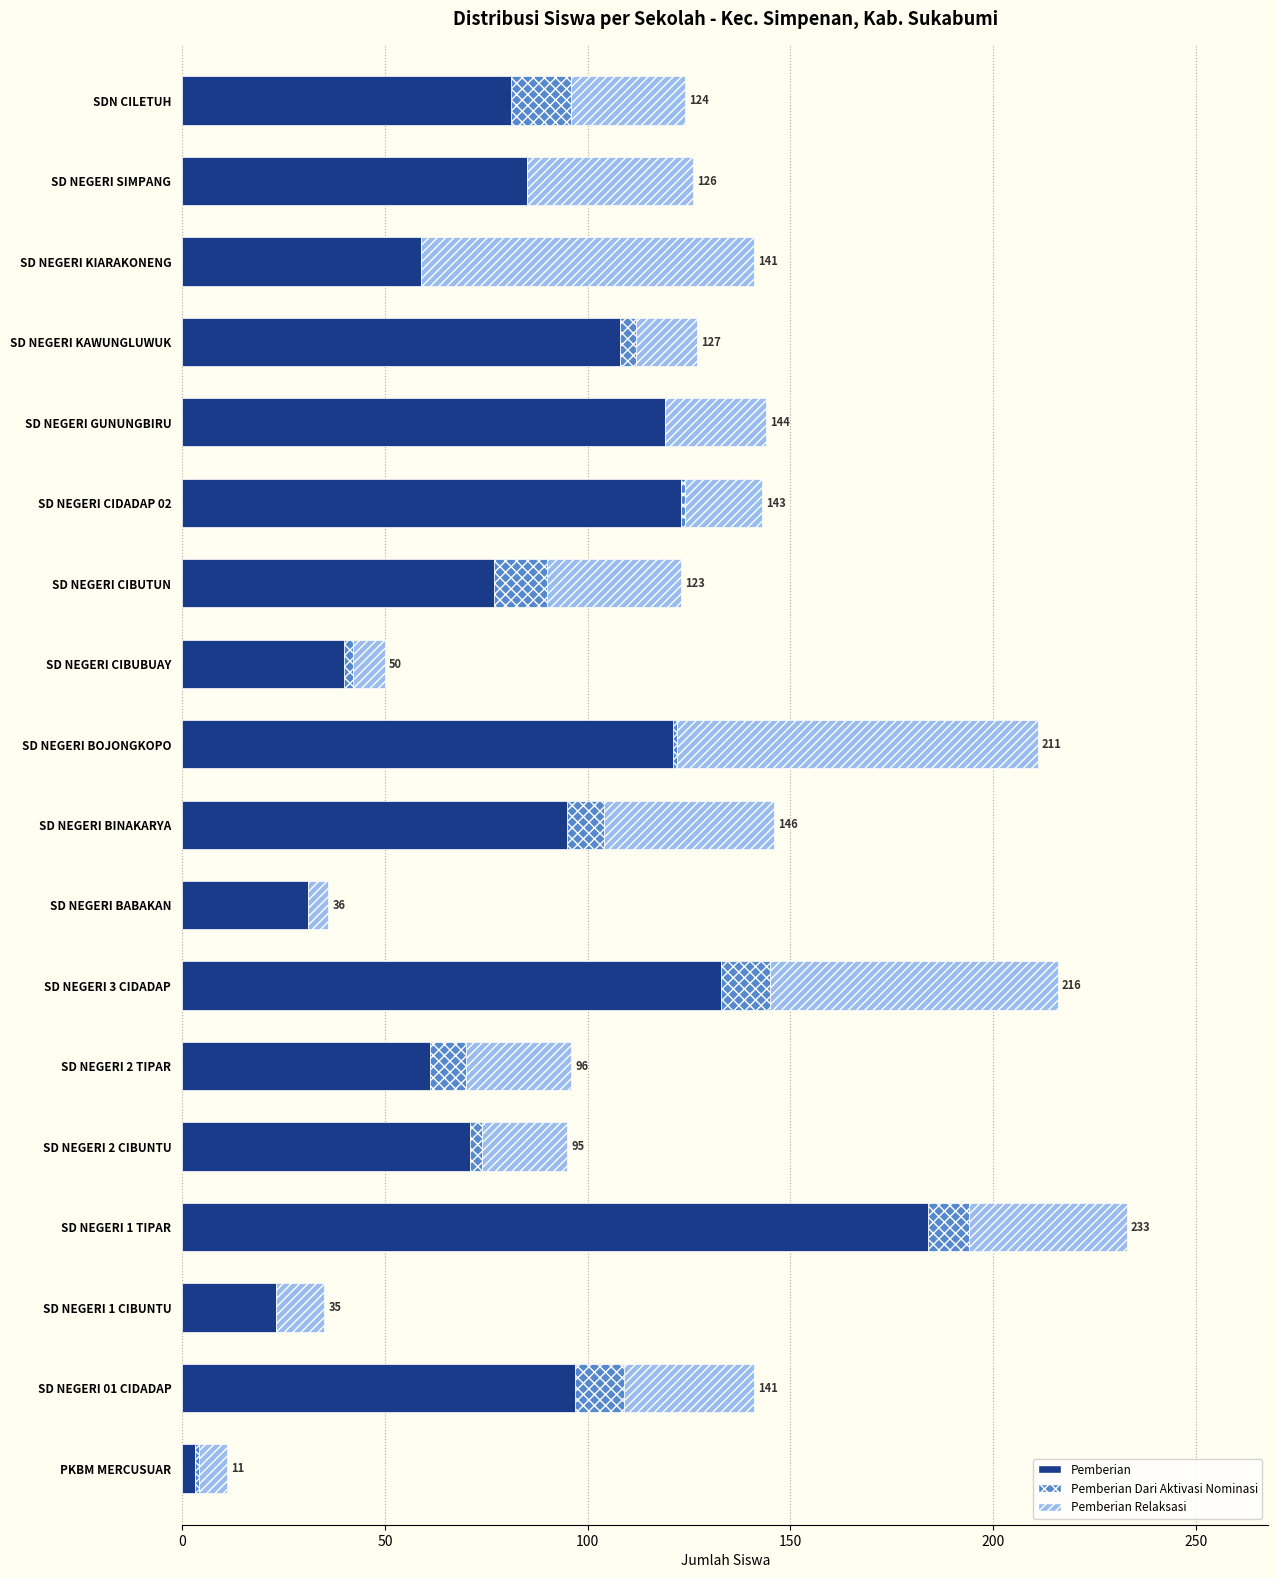

At which label does Pemberian reach its peak?

SD NEGERI 1 TIPAR